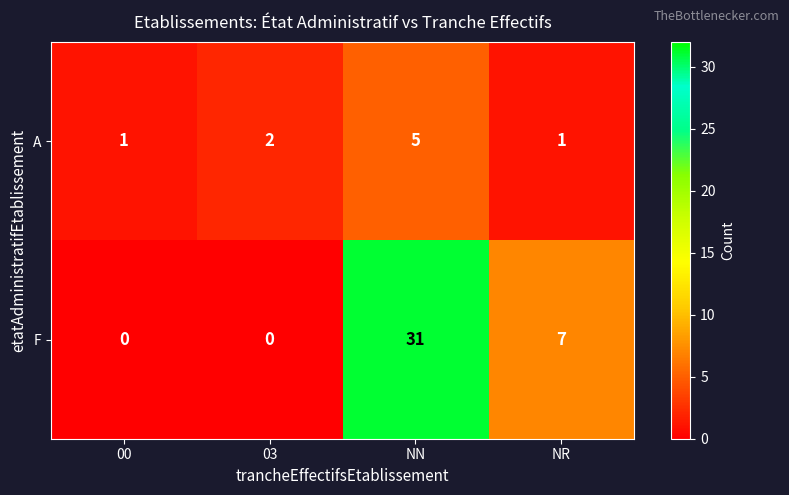

Reading left to right, extract all data points from this chart.

A: 1	2	5	1
F: 0	0	31	7